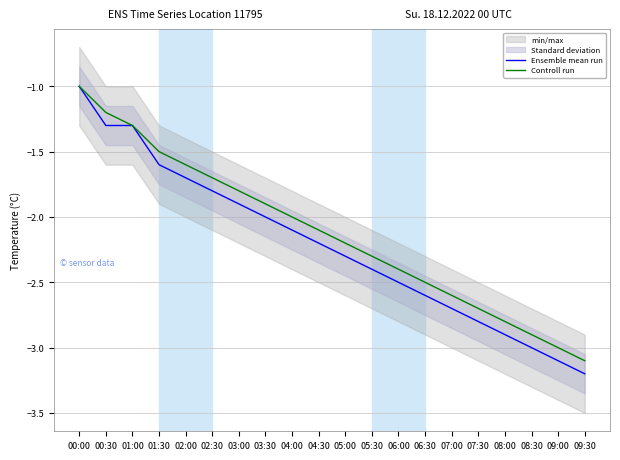

What is the label of the 19th point from the left?

09:00